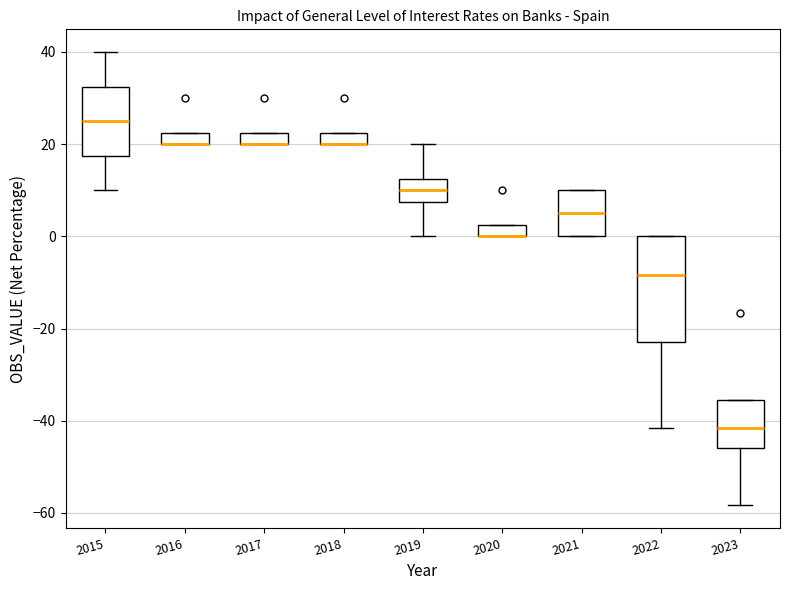

Which box is the tallest, from its lower edge to its upper edge?

2022